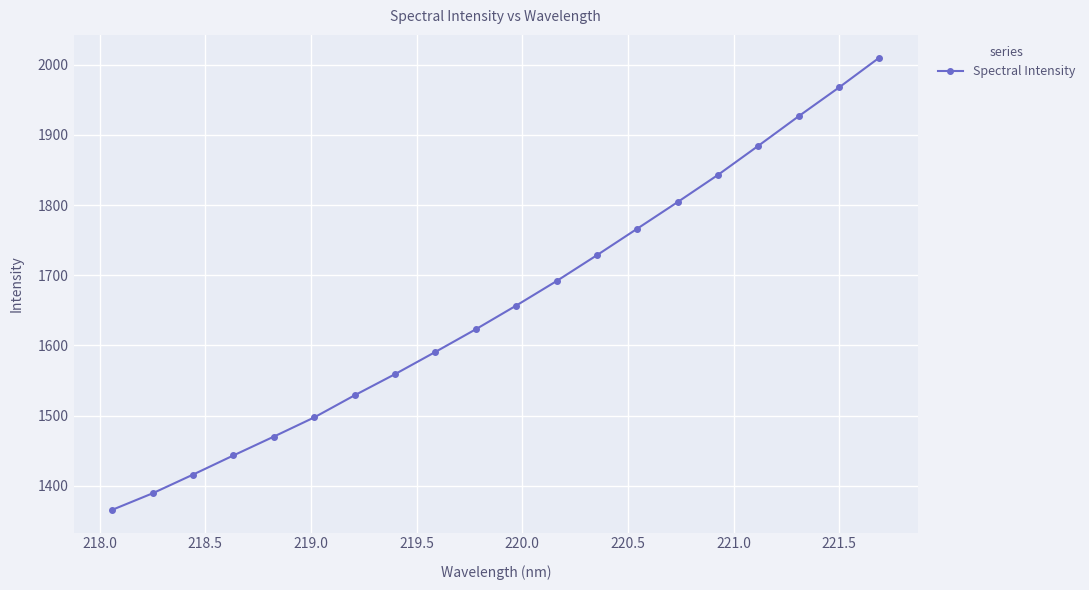

What is the value of the 16th point from the left?

1843.0